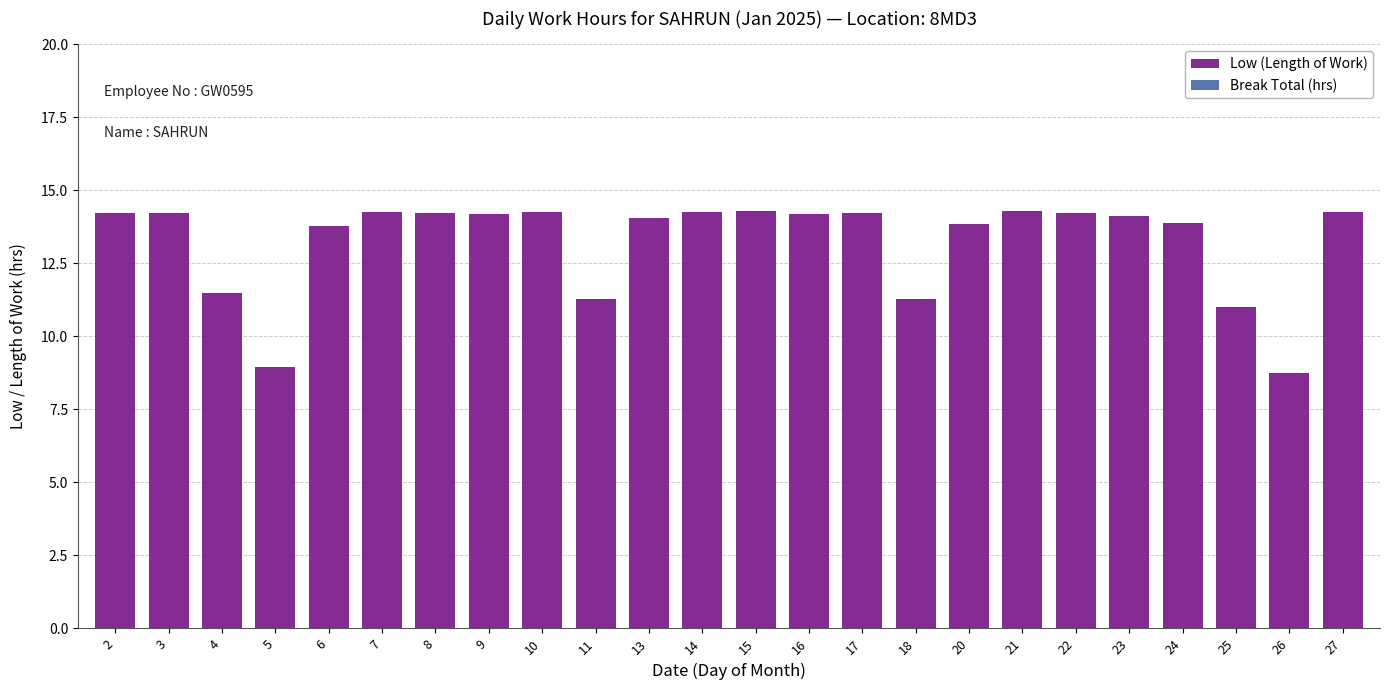

The value at 15 is 14.3. True or false?

True